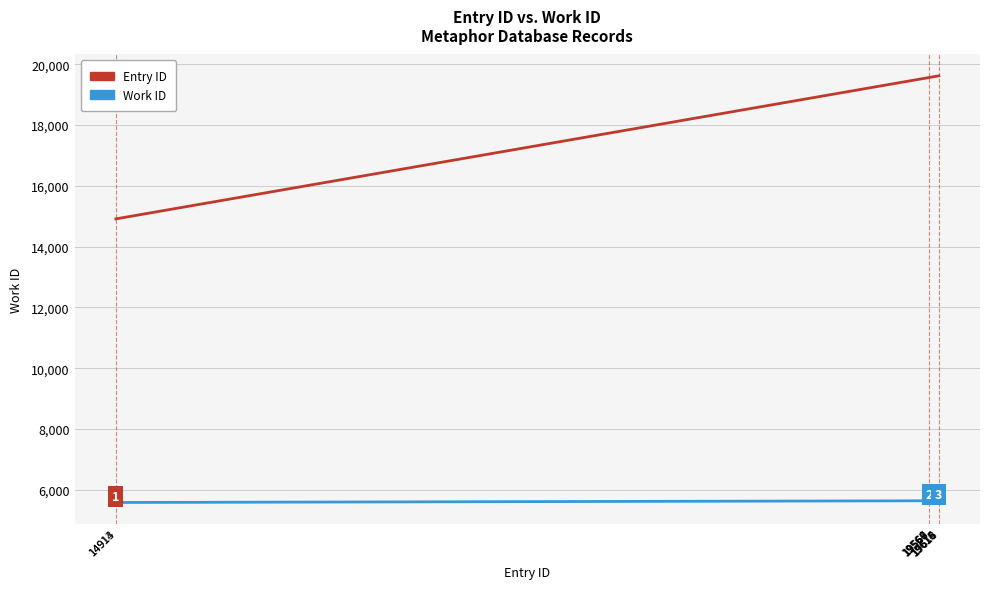

At 14914, list the series in order from smallest to largest.

Work ID, Entry ID